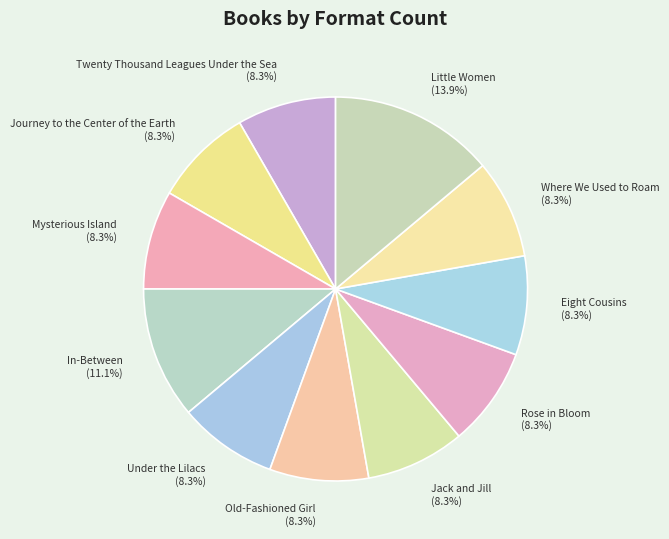

What percentage is NOT represented by Jack and Jill (8.3%)?

91.7%